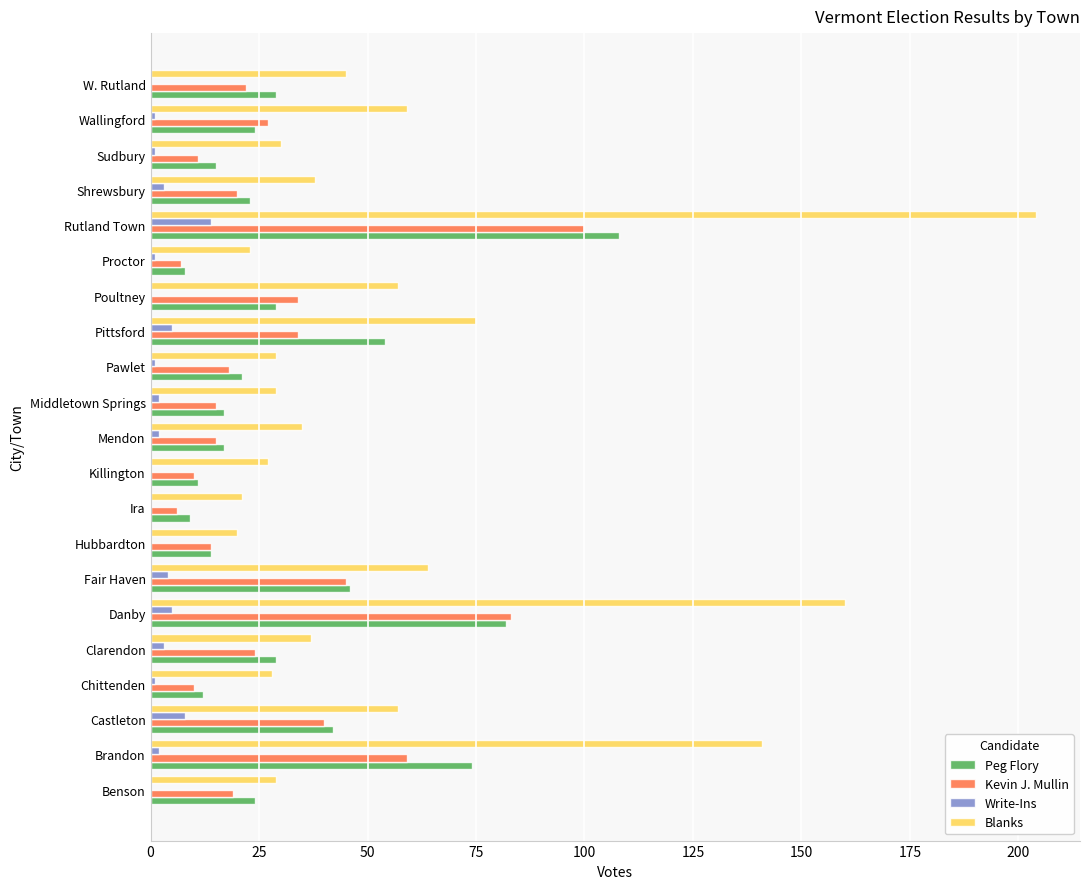

At which category is the sum across all series the highest?

Rutland Town